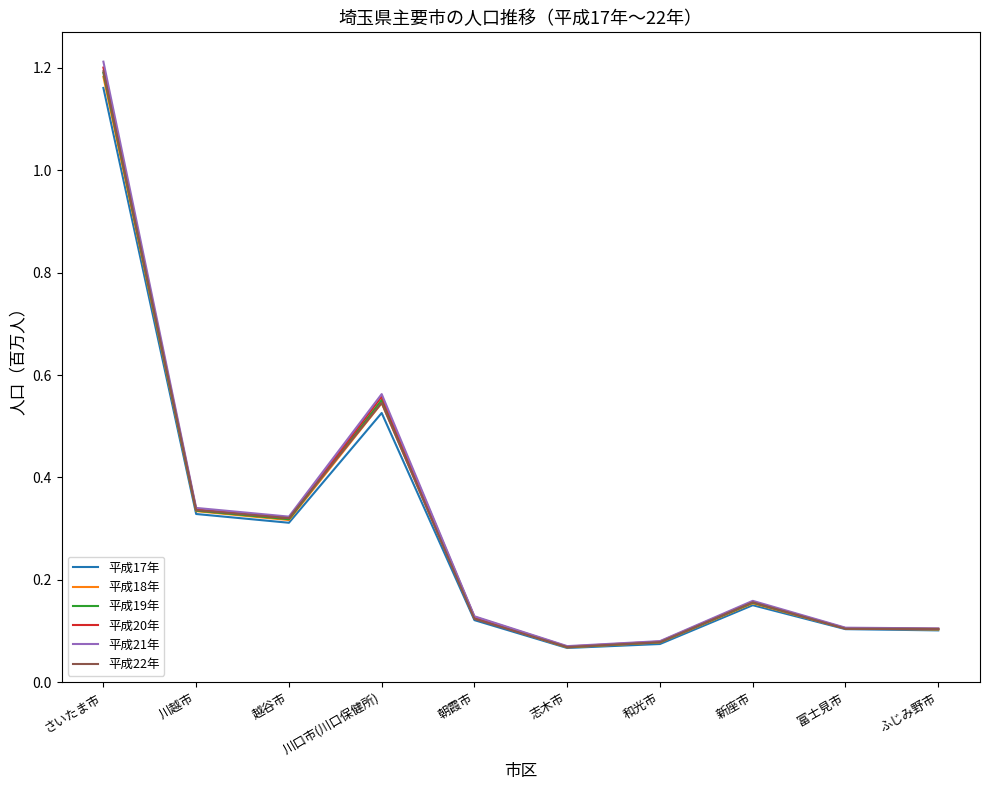

Which label corresponds to the largest value in the chart?

さいたま市